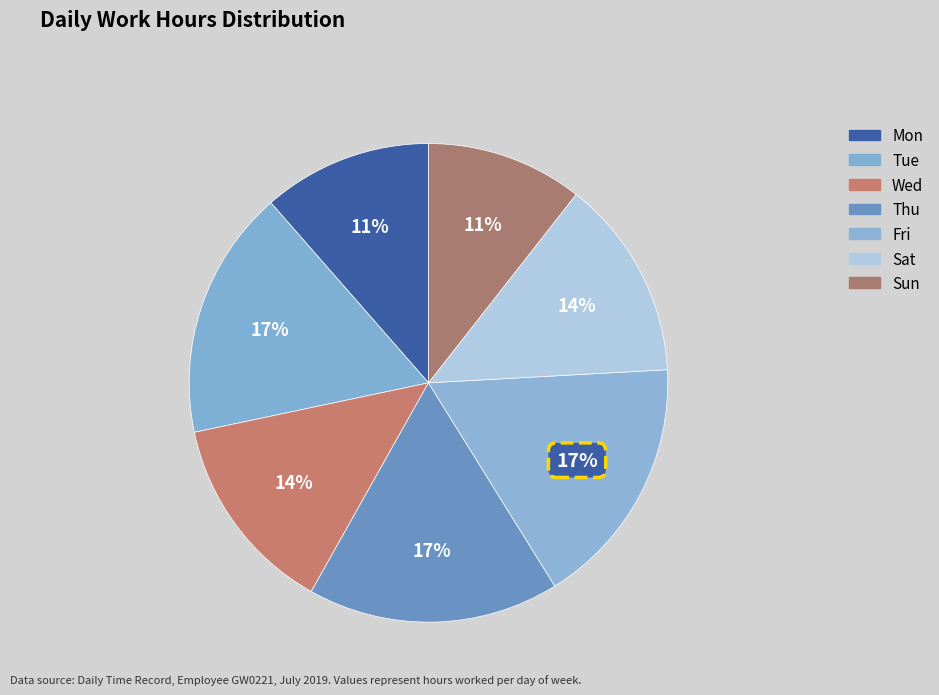

Which category has the smallest portion of the pie?

Sun